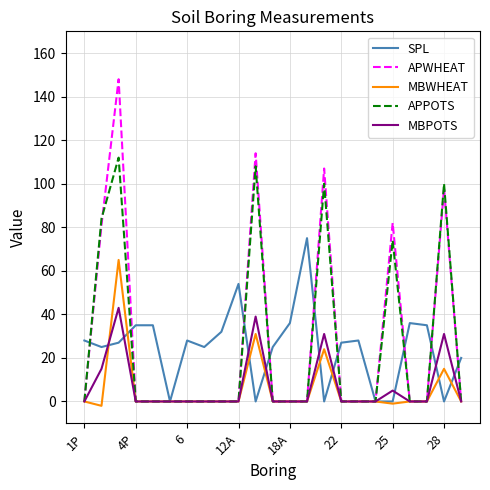

How many lines are shown in the chart?

5